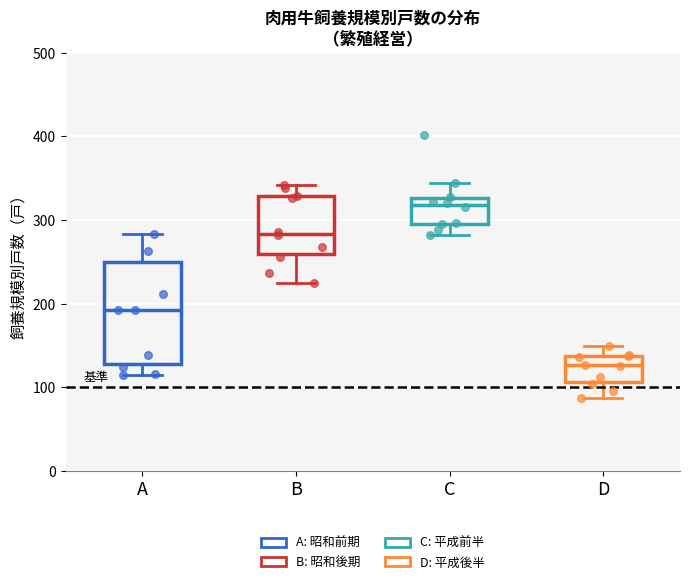

Which box is the tallest, from its lower edge to its upper edge?

A